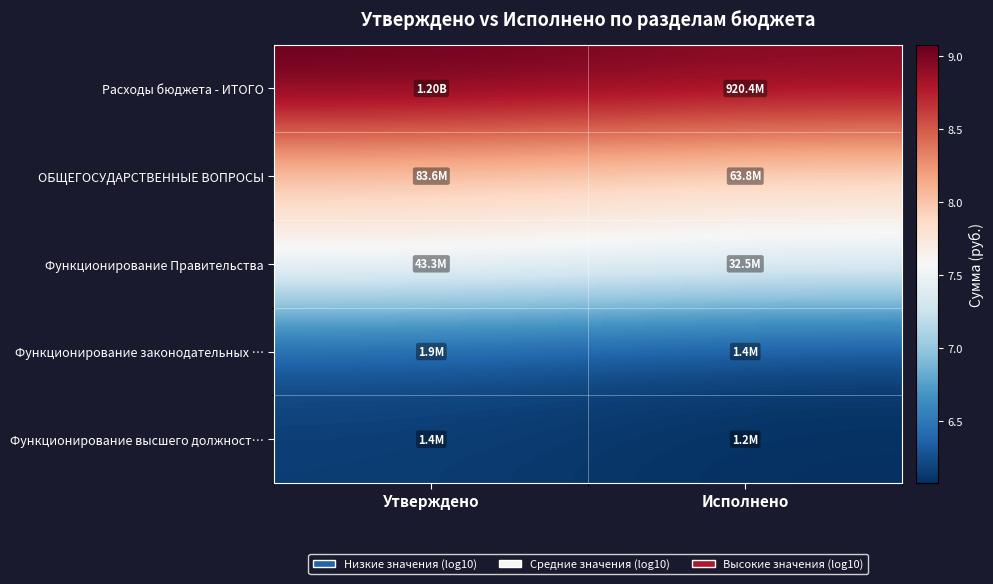

List the series in order of their peak value, lowest first.

Функционирование высшего должност…, Функционирование законодательных …, Функционирование Правительства, ОБЩЕГОСУДАРСТВЕННЫЕ ВОПРОСЫ, Расходы бюджета - ИТОГО